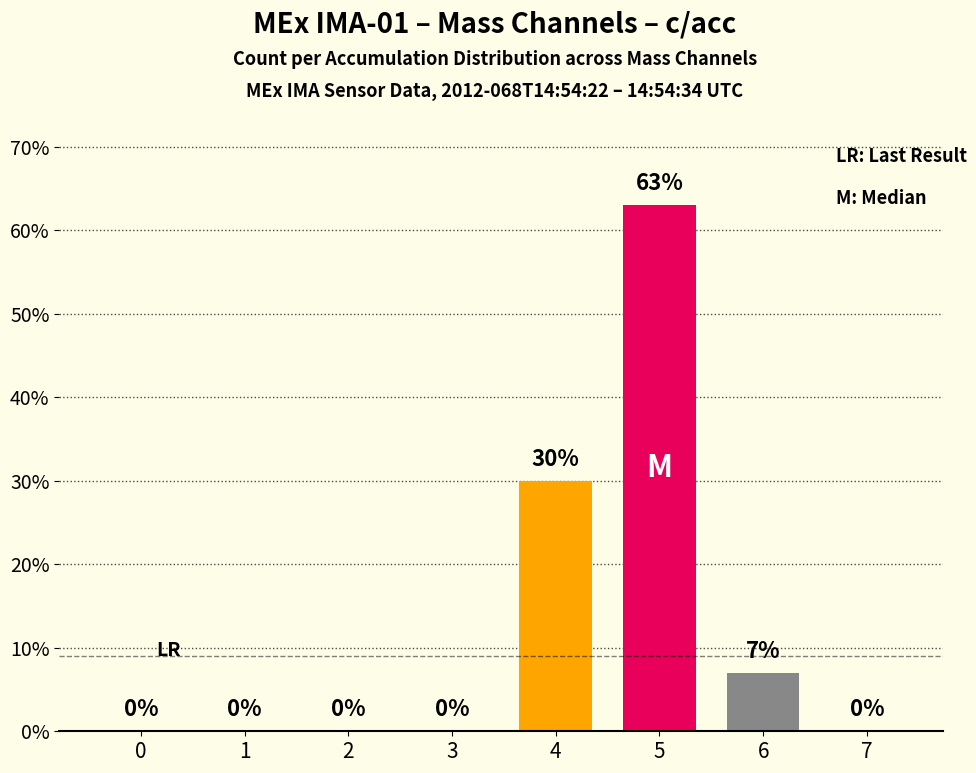

Are the bars horizontal?

No